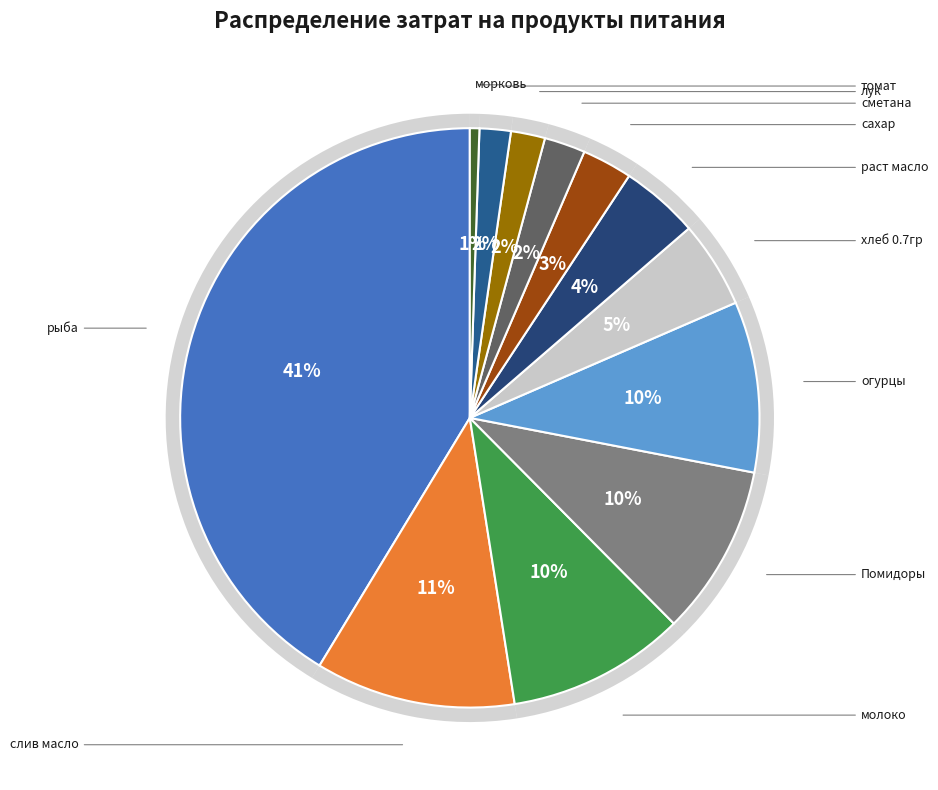

What is the change in value from молоко to морковь?

-1593.1